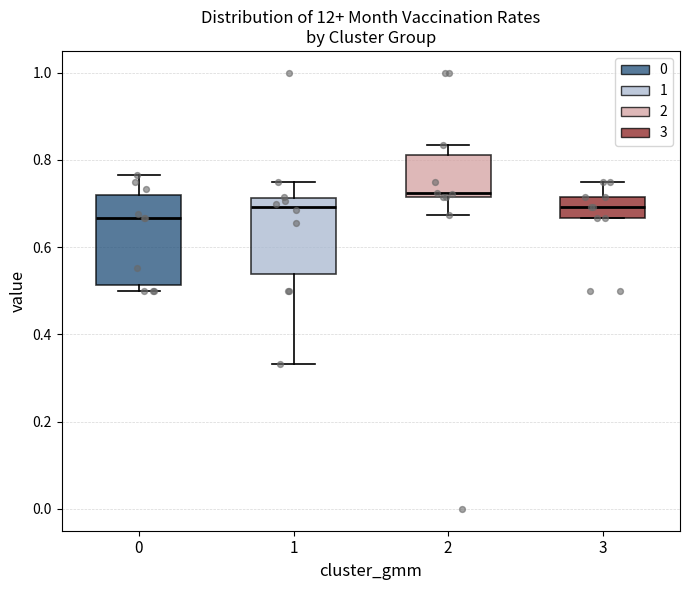

Reading left to right, transcribe this box plot: for each box, give where its median line is, the range the box spans, and where its two whiskers end, as read against the y-axis. The values are not printed on the chart, so give them approximately, as read against the axis.

0: median 0.66, box 0.52 to 0.72, whiskers 0.50 to 0.76
1: median 0.70, box 0.54 to 0.72, whiskers 0.34 to 0.76
2: median 0.72 (just above the box's lower edge), box 0.72 to 0.82, whiskers 0.68 to 0.84
3: median 0.70, box 0.66 to 0.72, whiskers 0.66 to 0.76